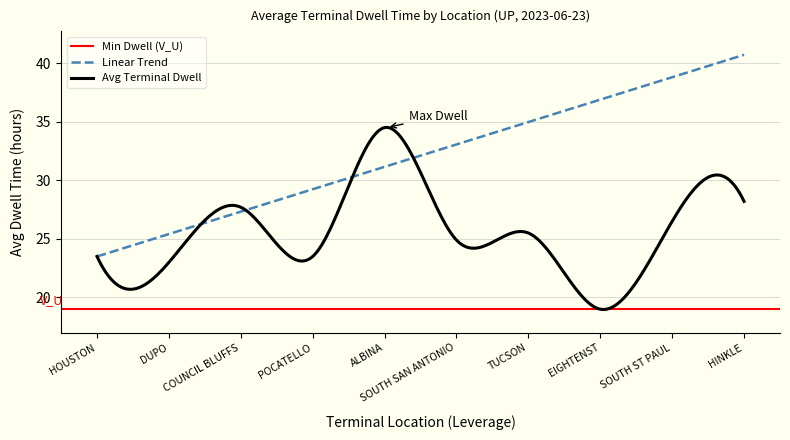

How many lines are shown in the chart?

3